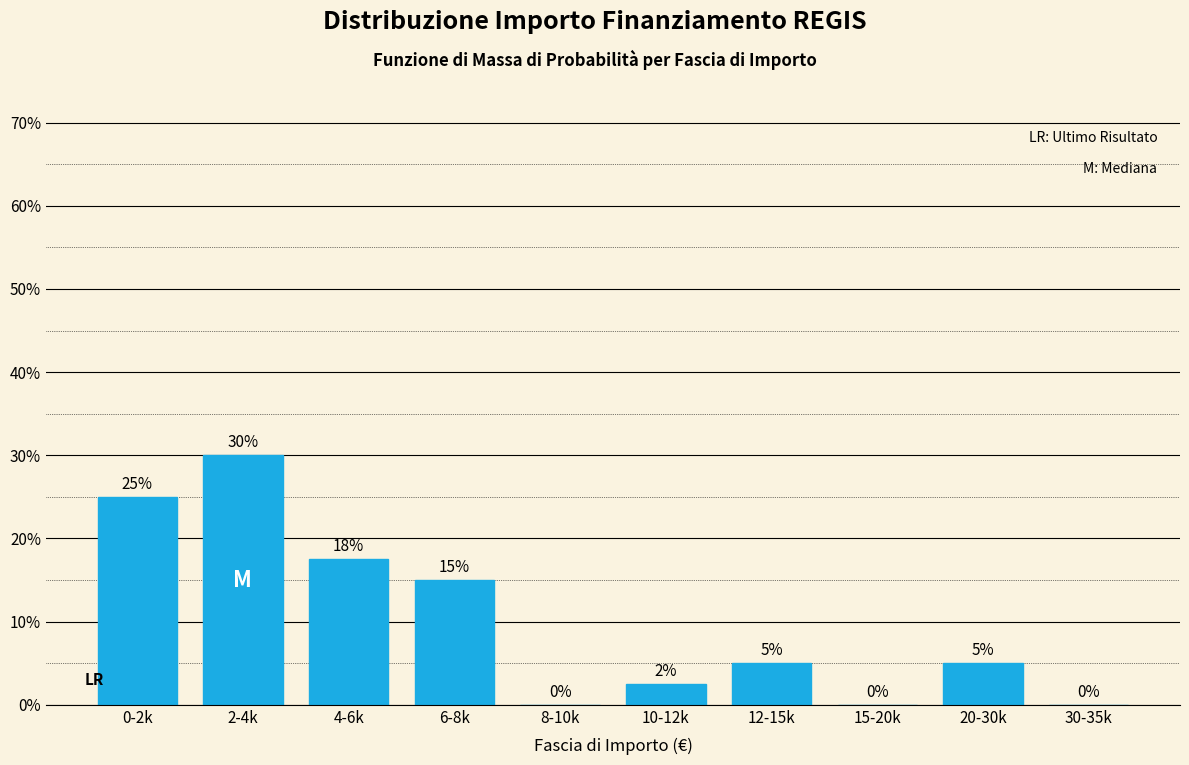

Where does the data first go above 5?

0-2k